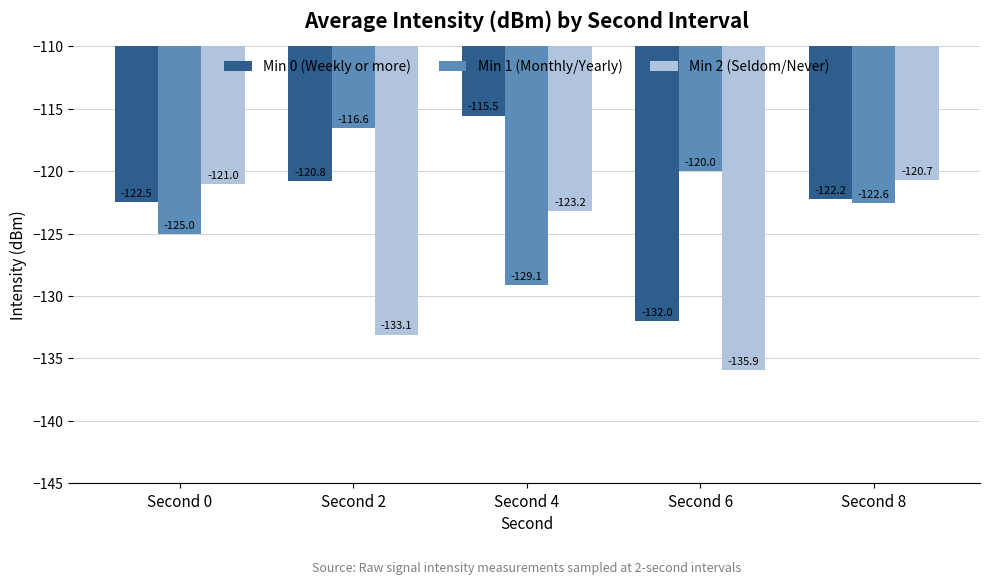

Is it true that Min 1 (Monthly/Yearly) equals -125.0 at Second 0?

True